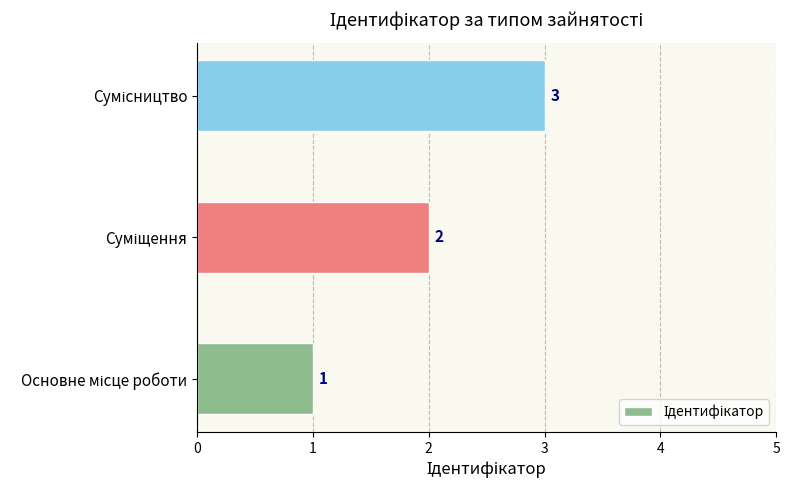

Count the values in the range 1 to 3.

3